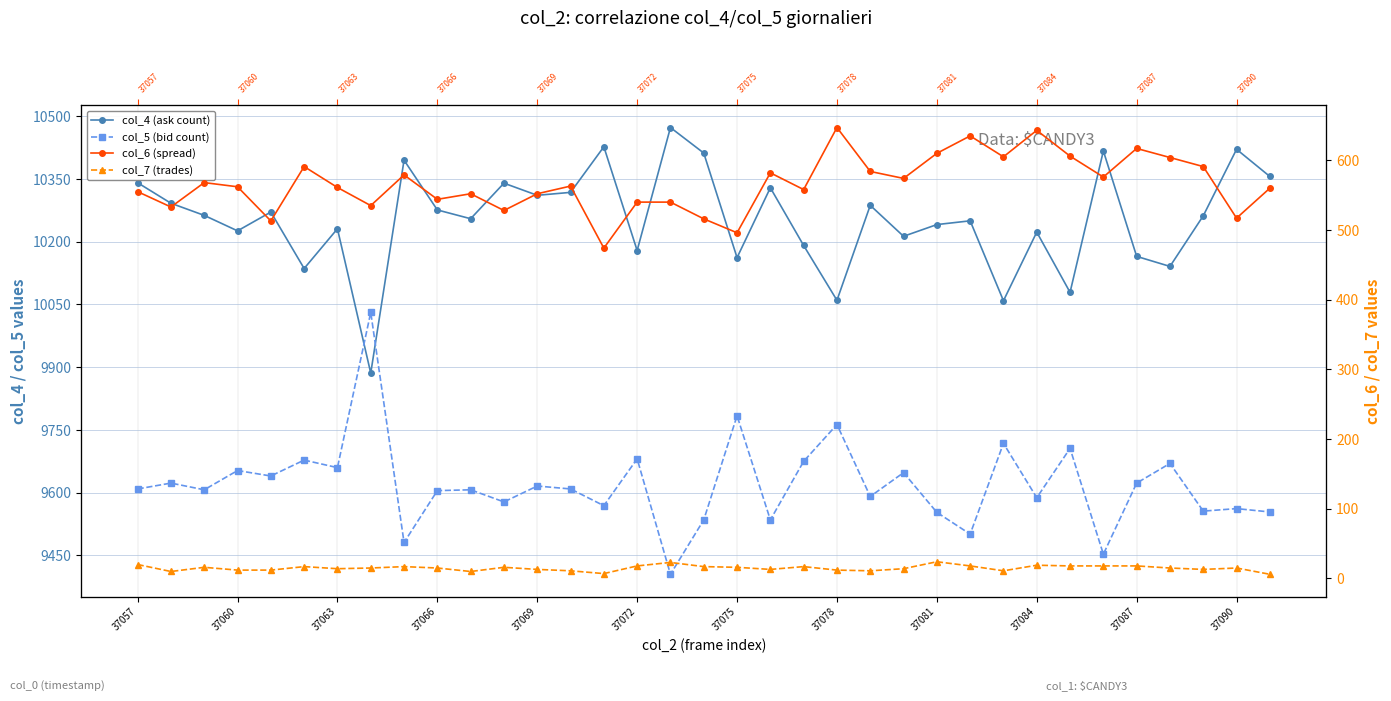

Does the chart have visible grid lines?

Yes